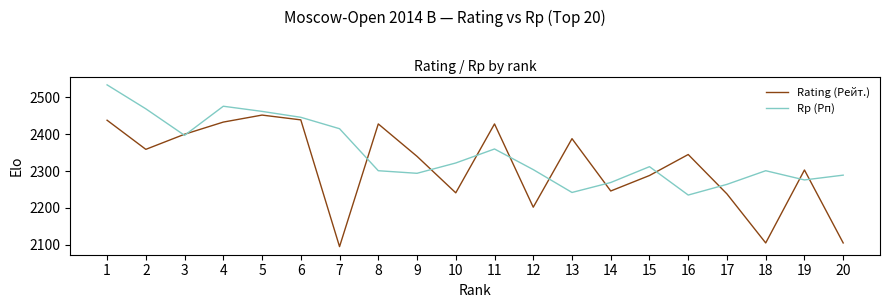

How many interior local peaks does the Rp (Рп) series have?

4